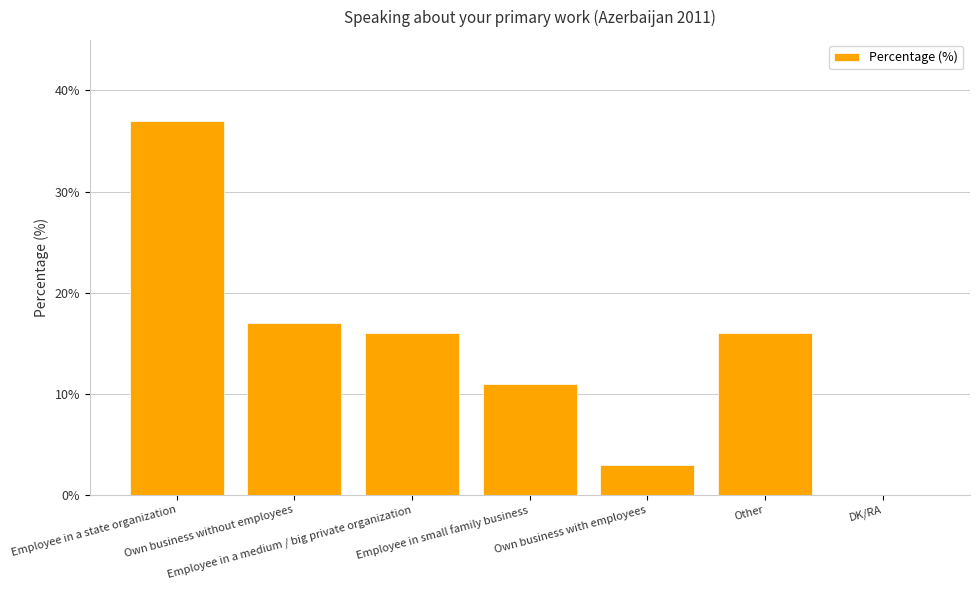

At which label is the value closest to 18?

Own business without employees